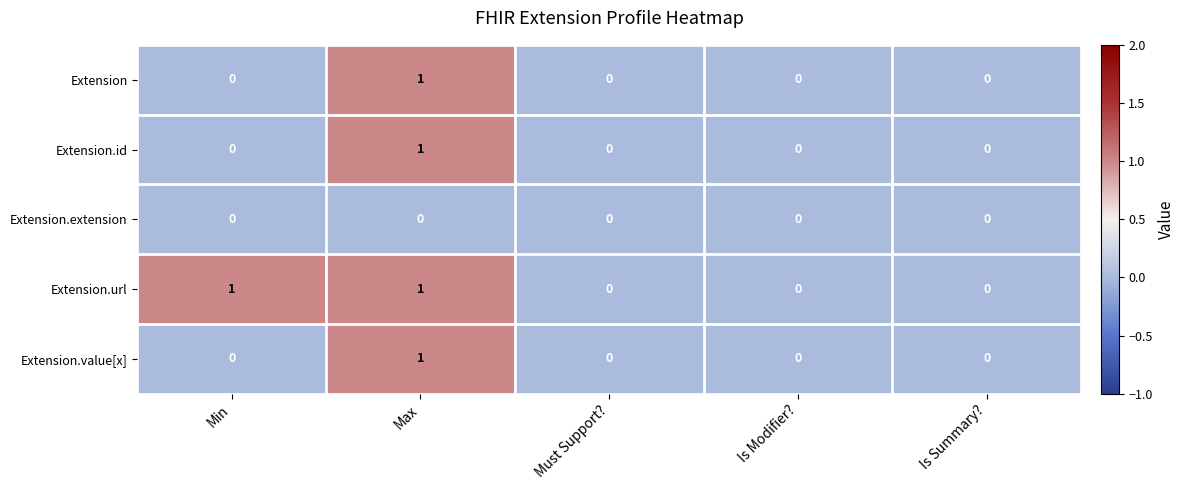

At which category is the sum across all series the highest?

Max